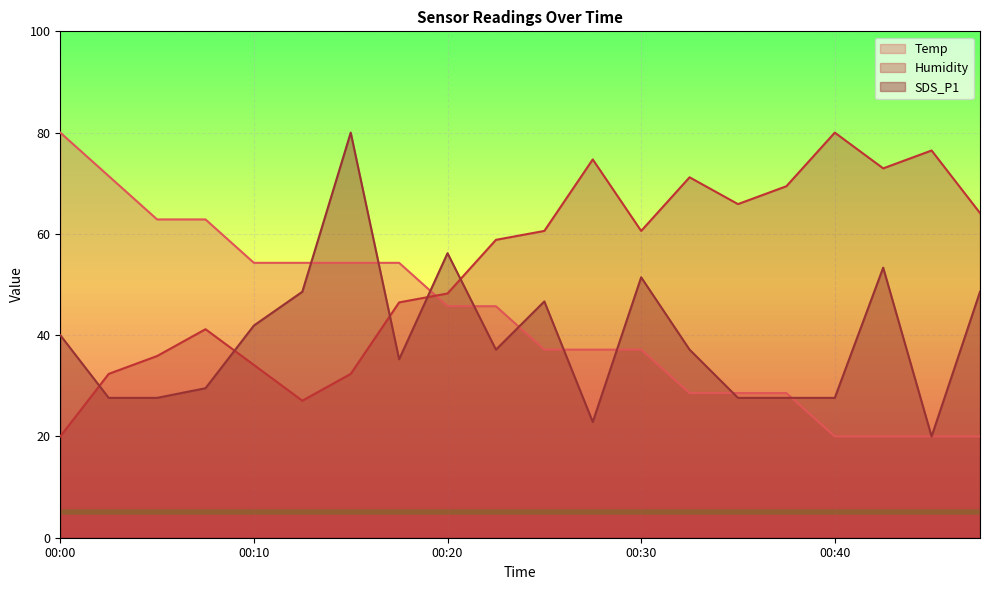

Reading left to right, transcribe all the data shown in this chart.

Temp: 00:00=80.0	00:03=71.4	00:05=62.9	00:07=62.9	00:10=54.3	00:12=54.3	00:15=54.3	00:17=54.3	00:20=45.7	00:22=45.7	00:25=37.1	00:28=37.1	00:30=37.1	00:33=28.6	00:35=28.6	00:38=28.6	00:40=20.0	00:43=20.0	00:46=20.0	00:48=20.0
Humidity: 00:00=20.0	00:03=32.4	00:05=35.9	00:07=41.2	00:10=34.1	00:12=27.1	00:15=32.4	00:17=46.5	00:20=48.2	00:22=58.8	00:25=60.6	00:28=74.7	00:30=60.6	00:33=71.2	00:35=65.9	00:38=69.4	00:40=80.0	00:43=72.9	00:46=76.5	00:48=64.1
SDS_P1: 00:00=40.0	00:03=27.6	00:05=27.6	00:07=29.5	00:10=41.9	00:12=48.6	00:15=80.0	00:17=35.2	00:20=56.2	00:22=37.1	00:25=46.7	00:28=22.9	00:30=51.4	00:33=37.1	00:35=27.6	00:38=27.6	00:40=27.6	00:43=53.3	00:46=20.0	00:48=48.6